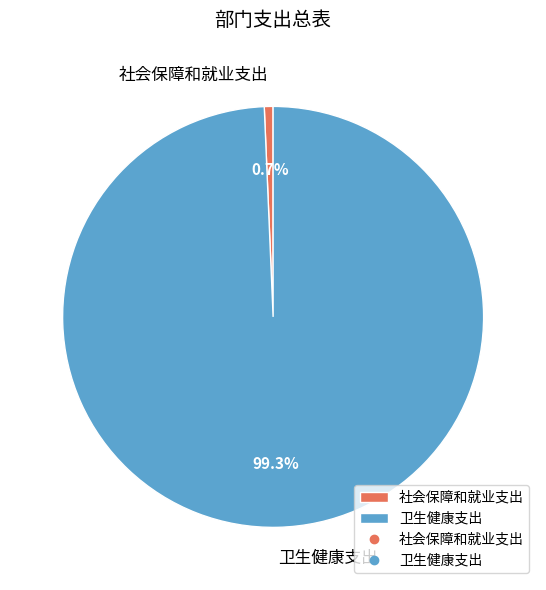

Rank the categories by value from lowest to highest.

社会保障和就业支出, 卫生健康支出